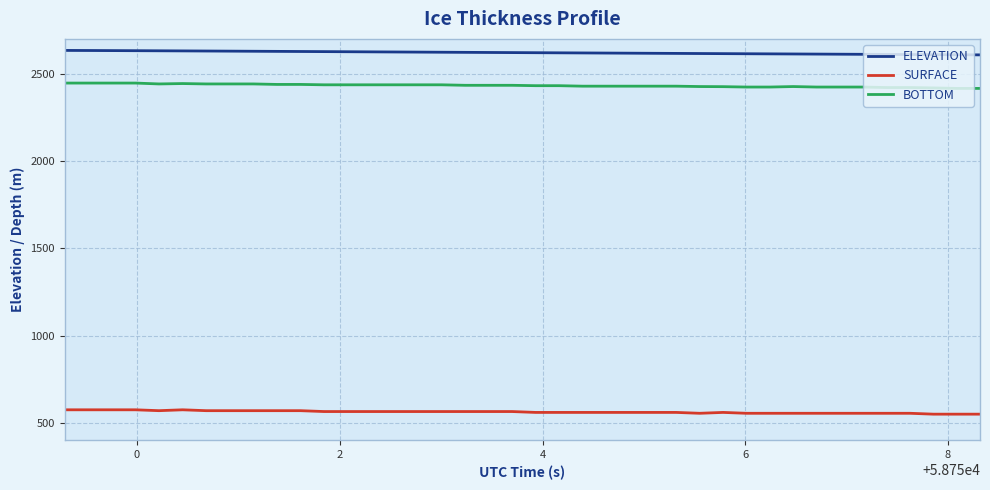

Which series has the largest total across all categories?

ELEVATION